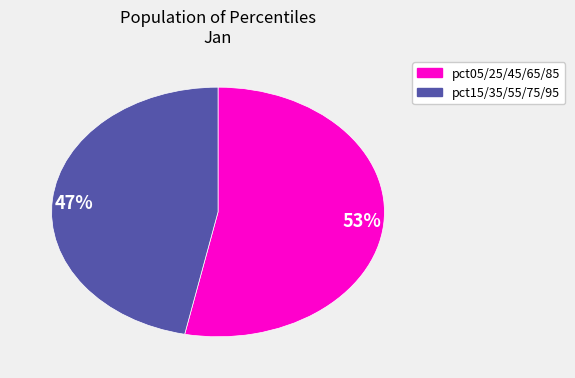

What is the smallest slice in the pie chart?

47%